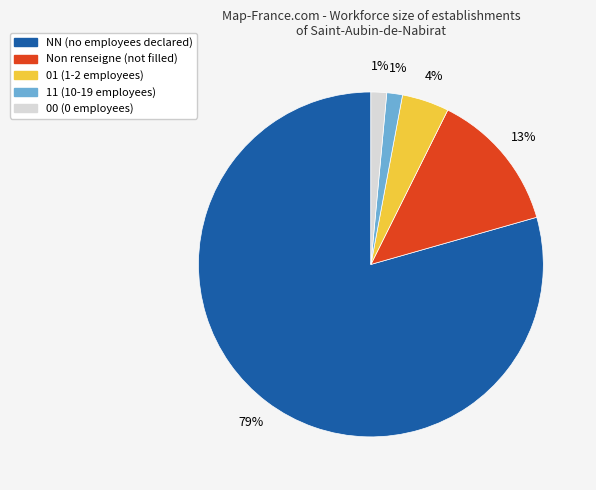

Is there a majority slice in this chart?

Yes